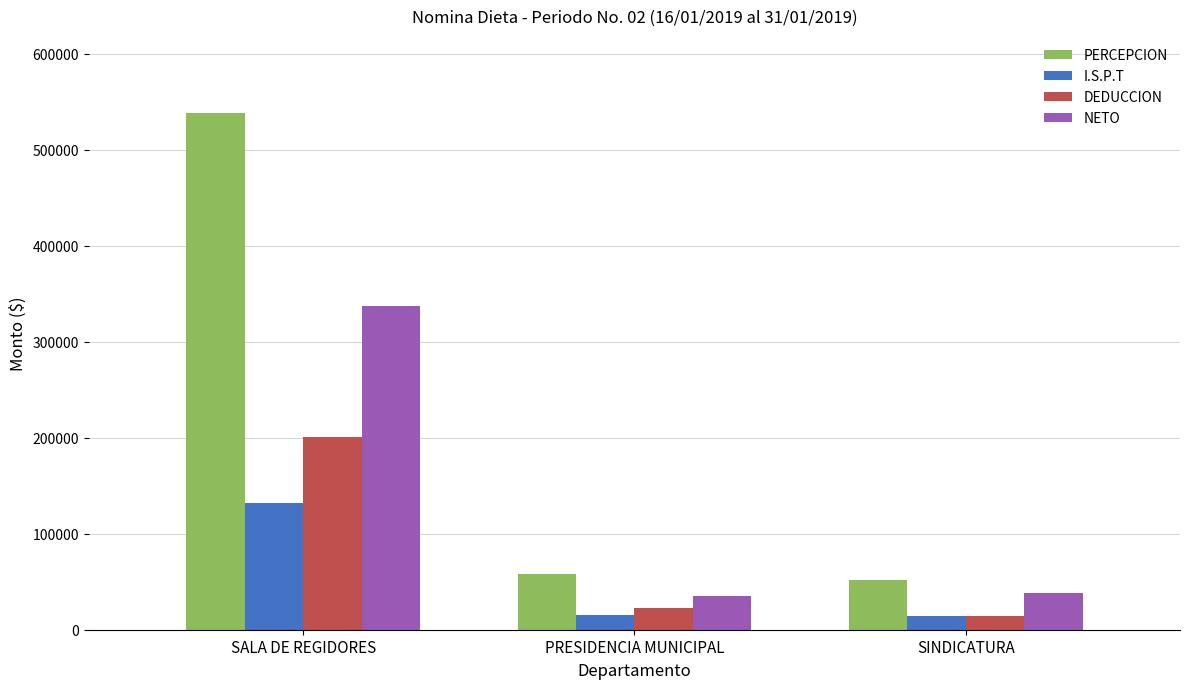

At which label does DEDUCCION reach its peak?

SALA DE REGIDORES